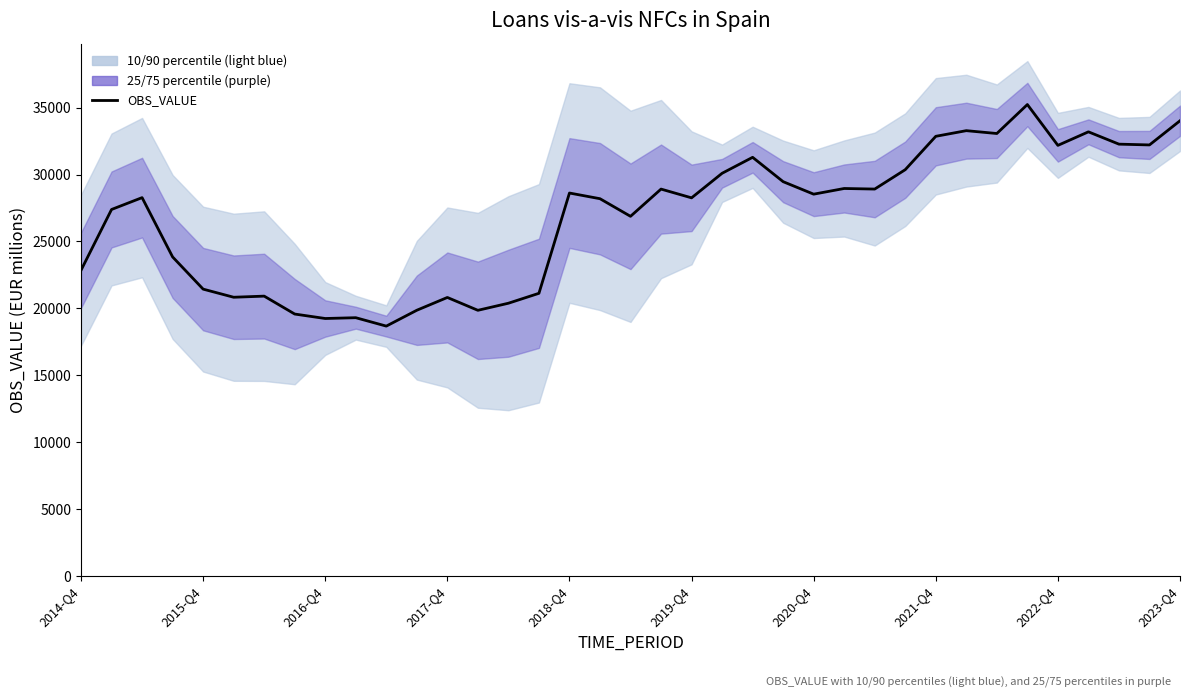

Does the chart have visible grid lines?

No